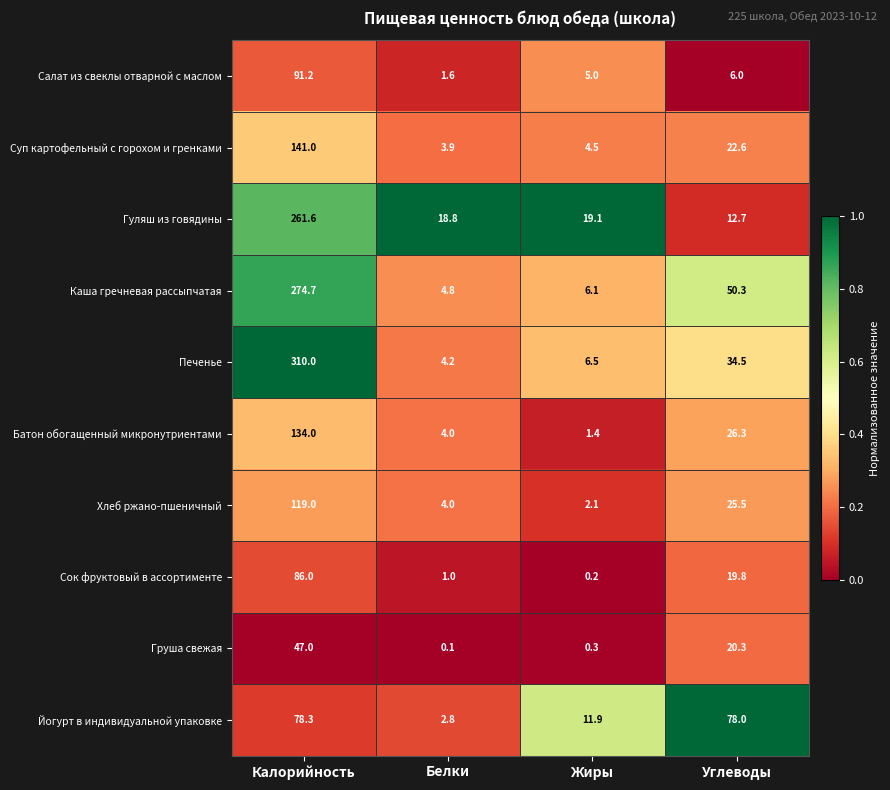

Count the number of categories in the chart.

4